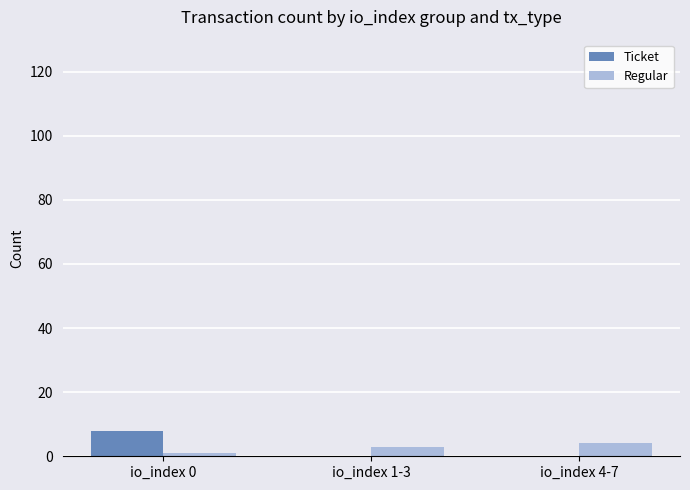

What is the sum of the Regular values at io_index 4-7 and io_index 0?

5